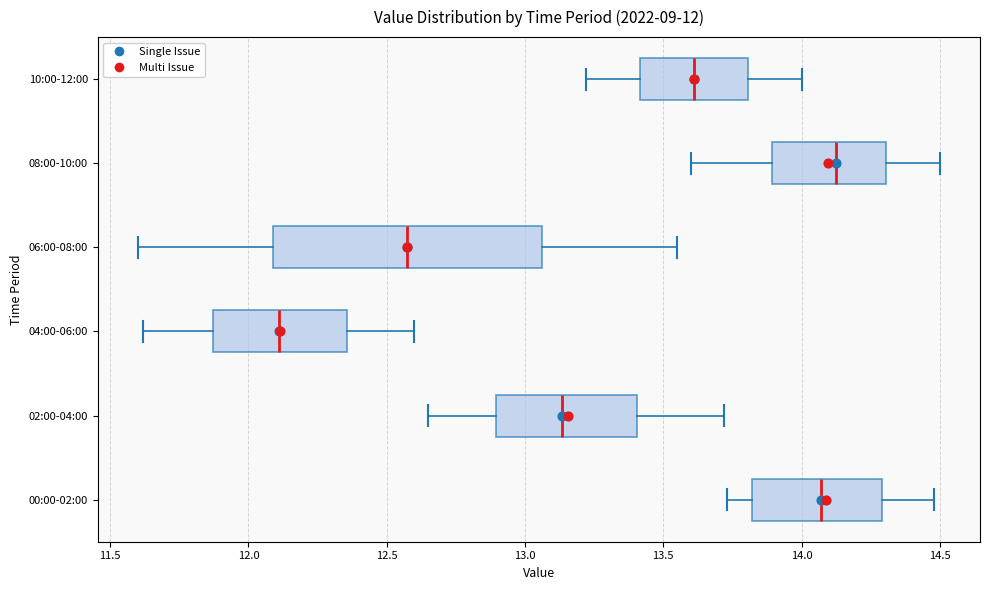

Comparing the boxes themselves (not the whiskers), which one is the widest?

06:00-08:00